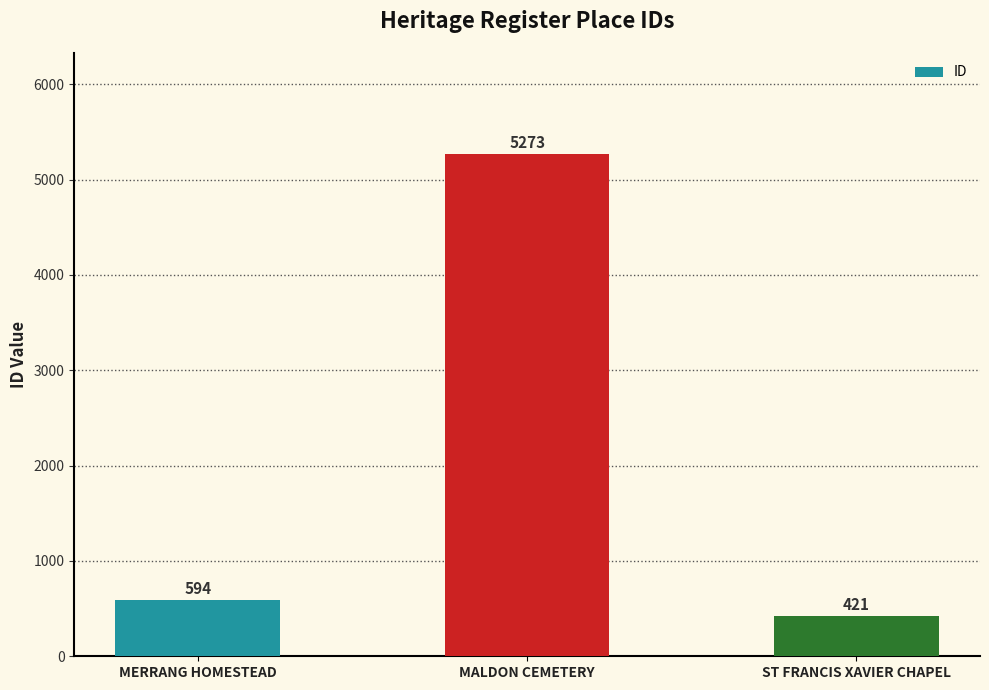

What is the difference between the values at MALDON CEMETERY and ST FRANCIS XAVIER CHAPEL?

4852